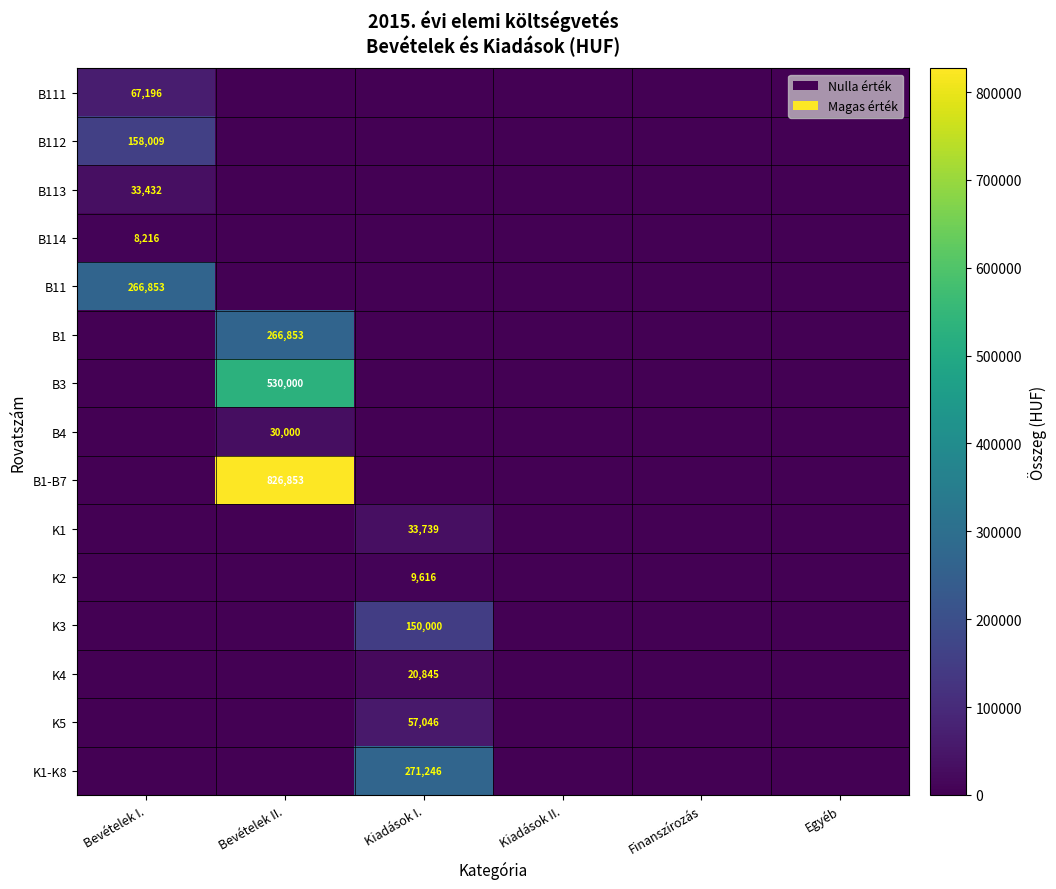

At how many categories does at least one series exceed 641128?

1